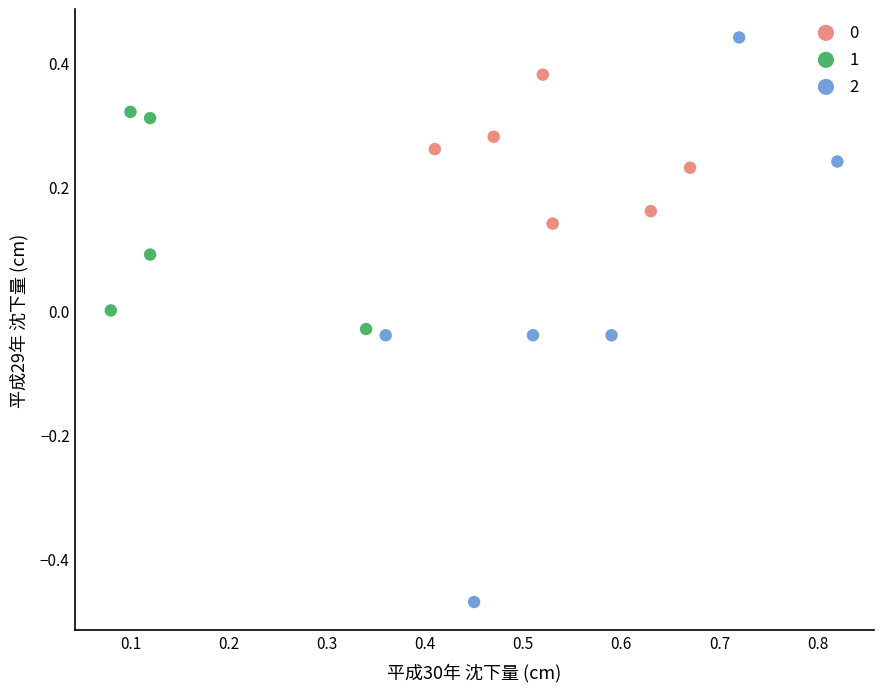

Which series has the widest spread of Y values?

2